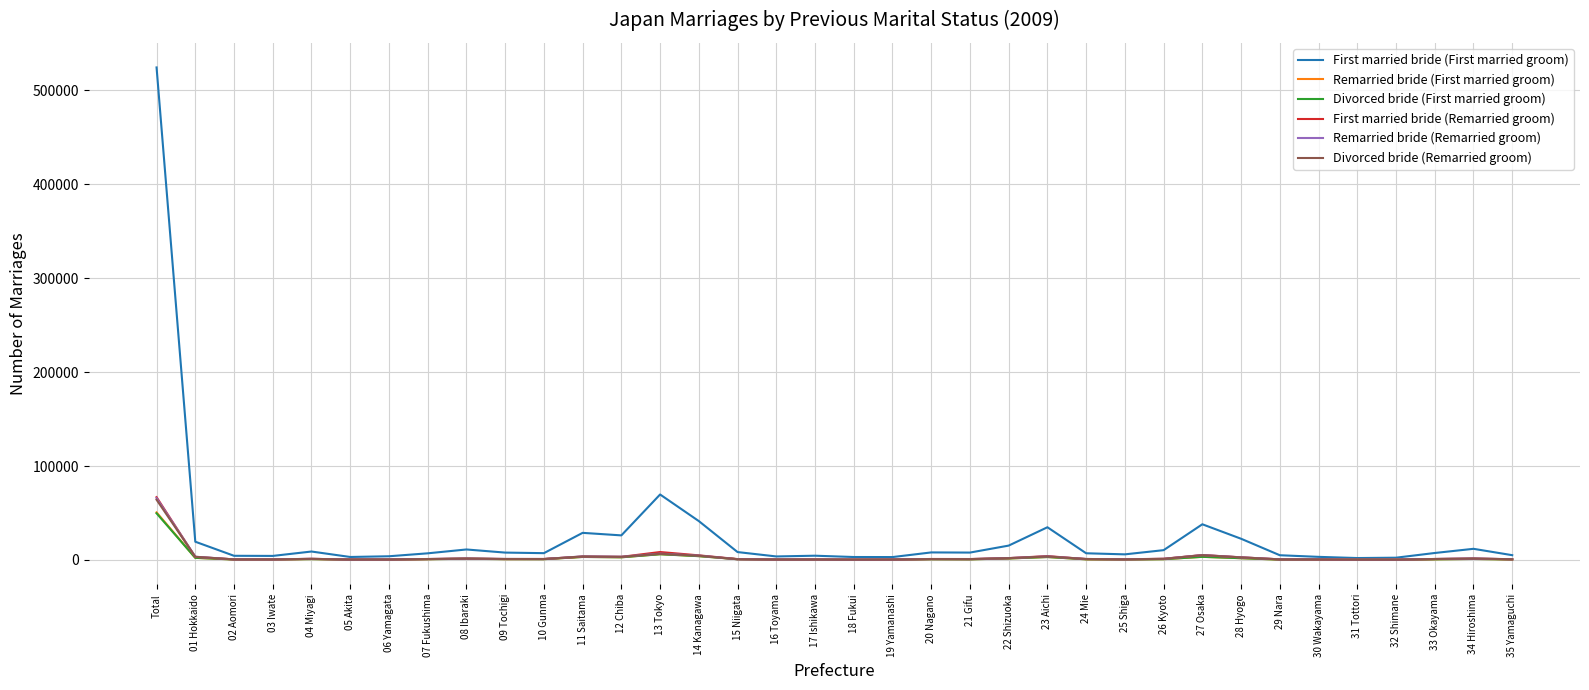

True or false: First married bride (First married groom) has more than 0 interior local peaks.

True